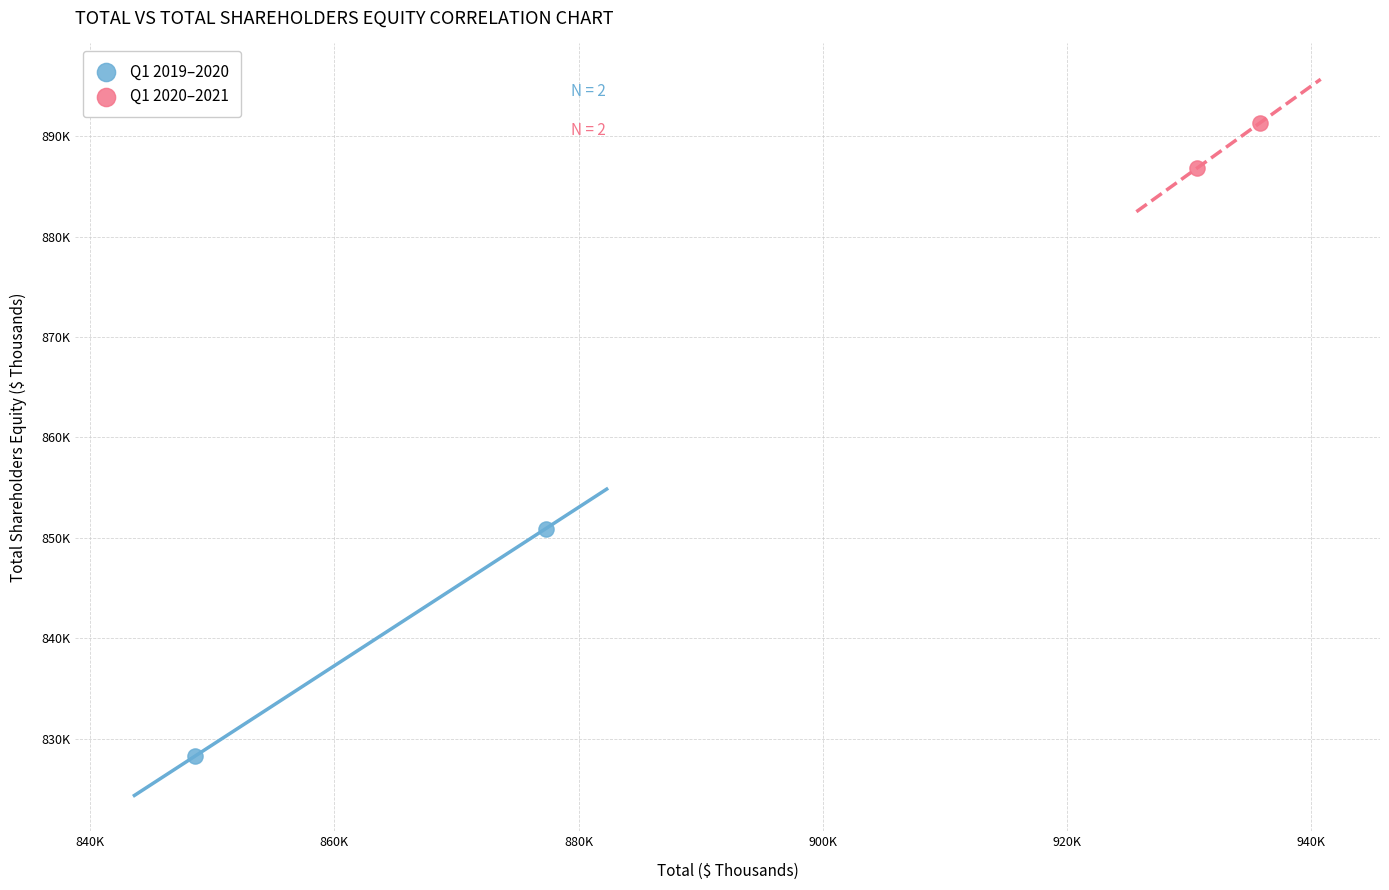

Which series reaches the minimum Y coordinate?

Q1 2019–2020